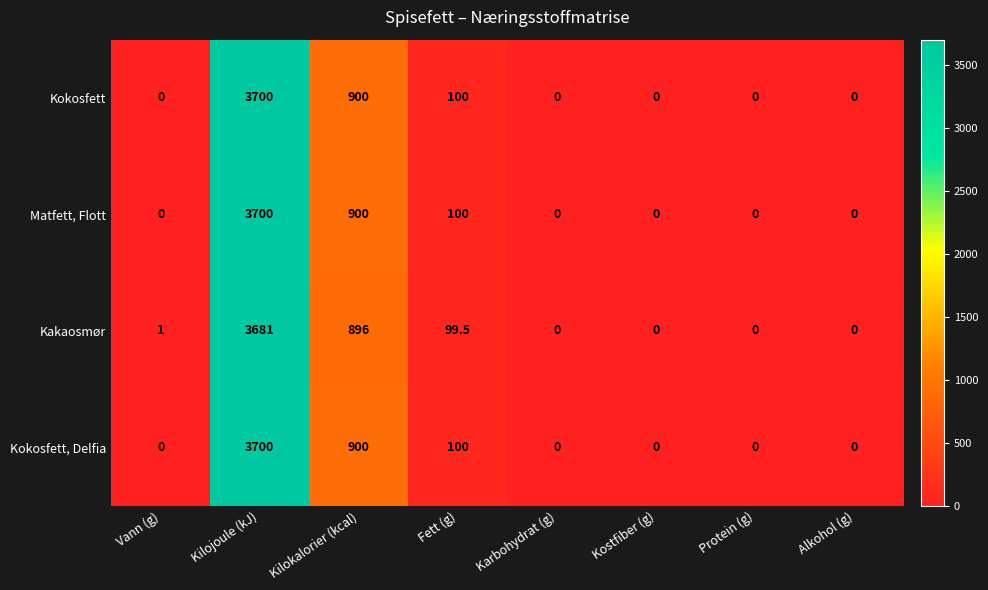

Is it true that Kokosfett equals 0.0 at Vann (g)?

True